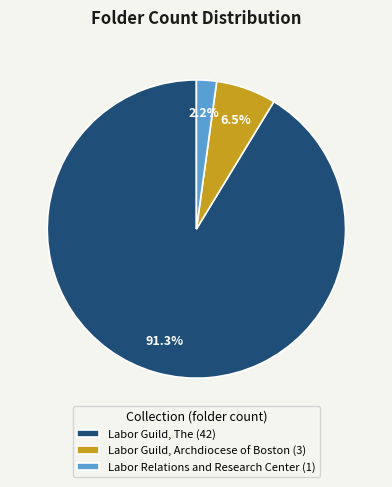

The Labor Guild, The slice represents 91% of the pie. True or false?

True